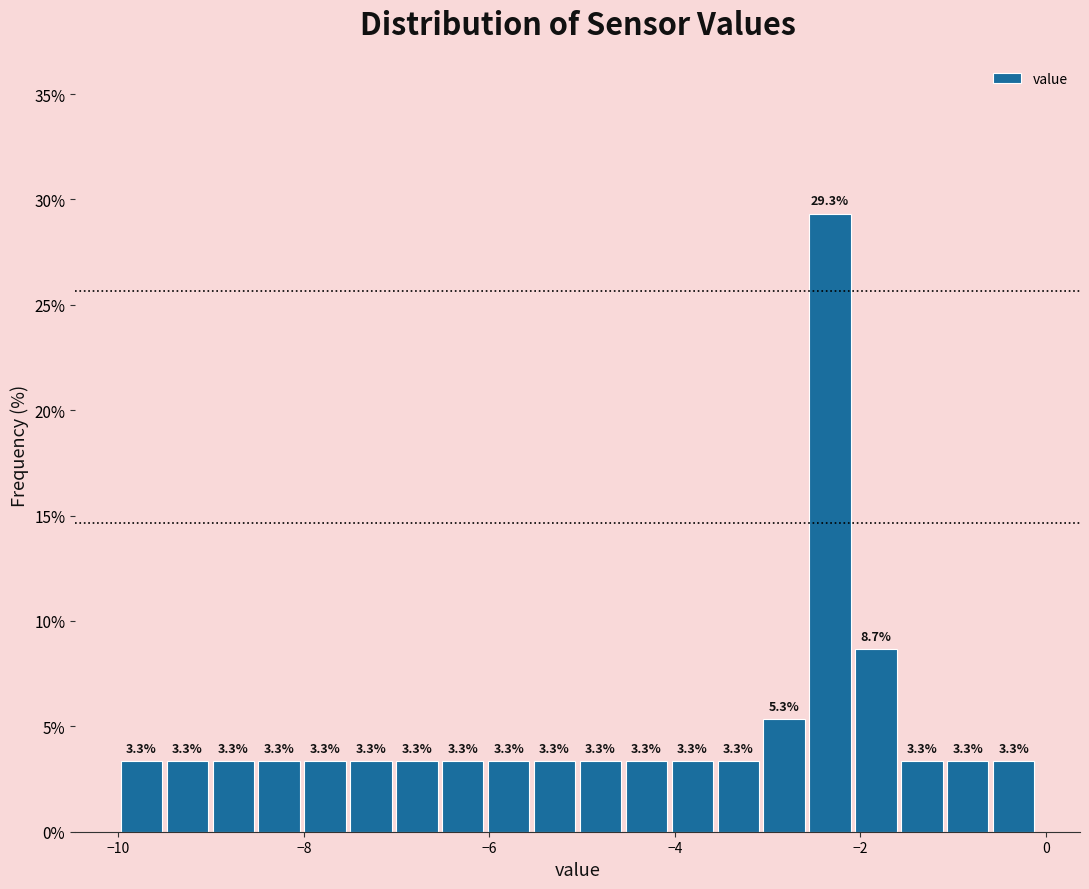

Read against the x-axis, roughly where is the centre of the tallest bar?

-2.4